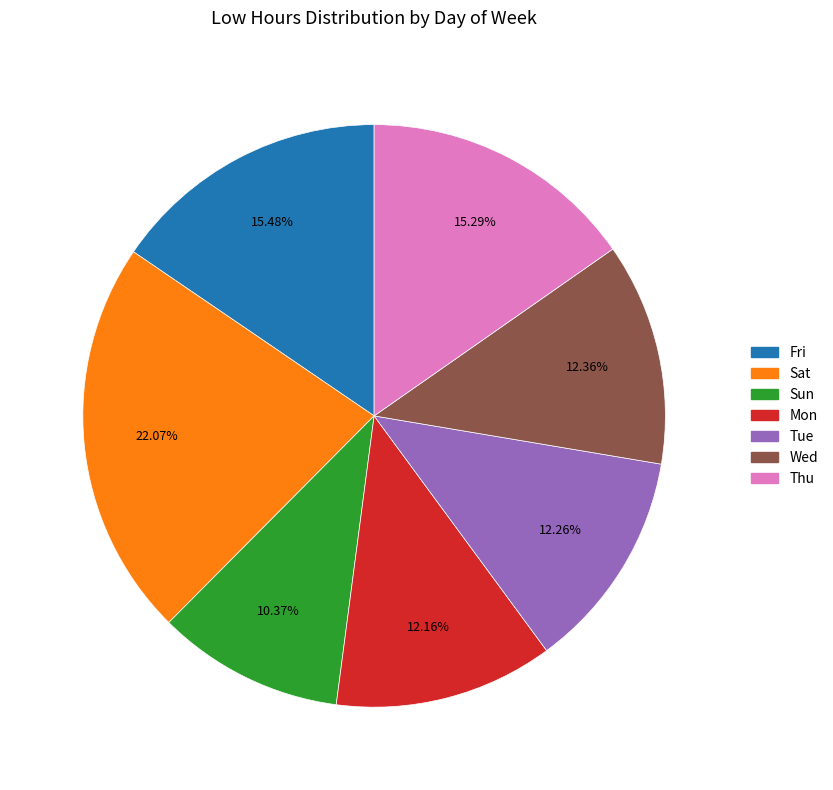

What percentage do Sun and Tue together represent?

22.6%